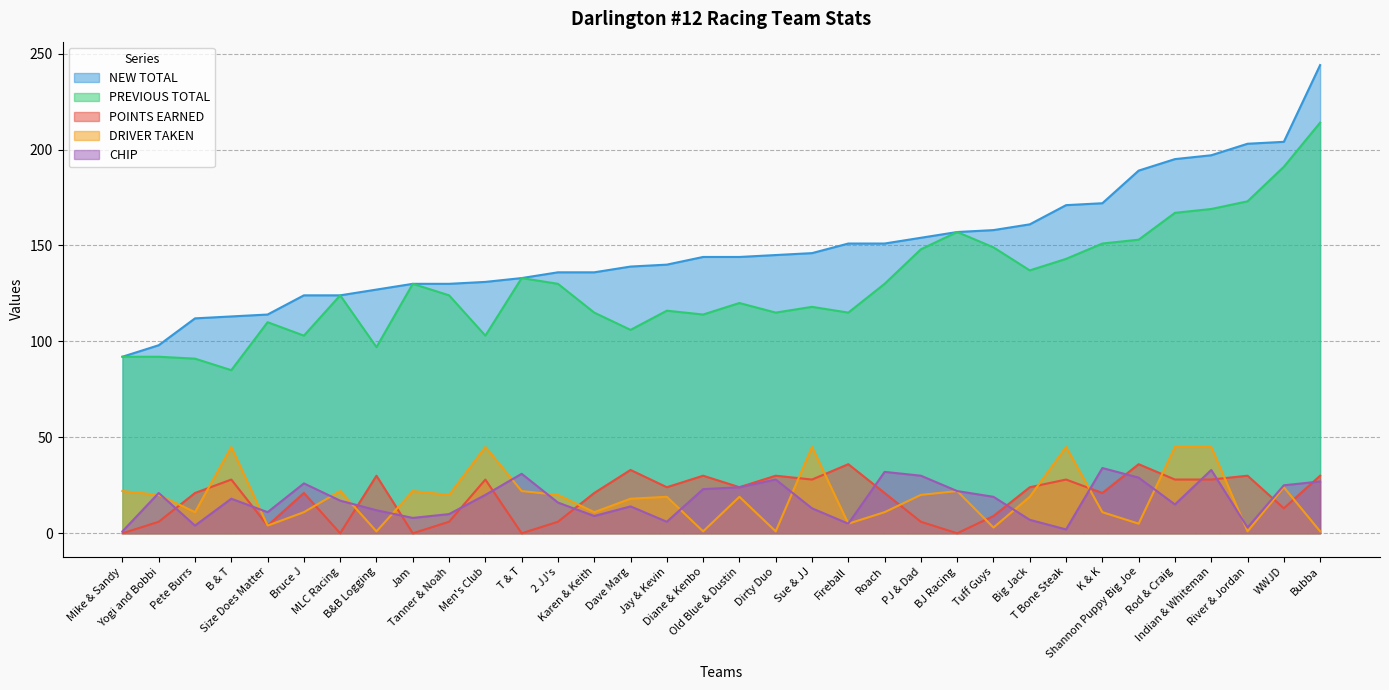

True or false: NEW TOTAL and DRIVER TAKEN cross at least once.

False